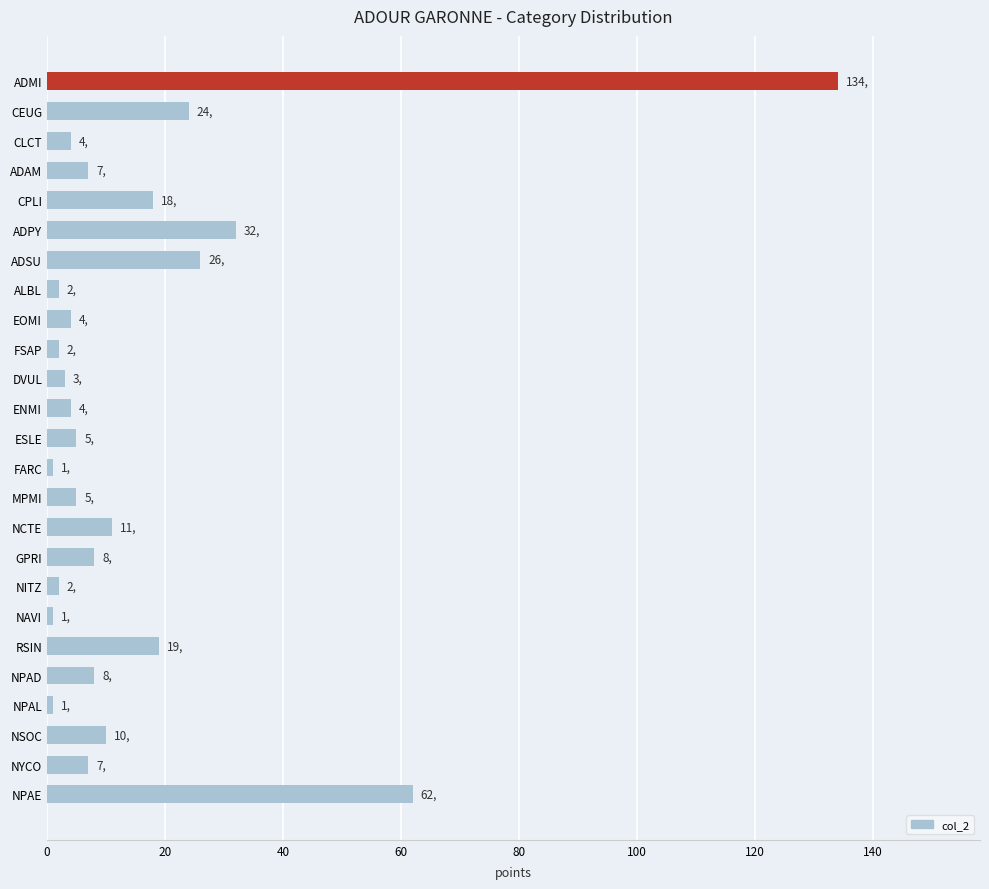

What position from the bottom is ADPY?

20